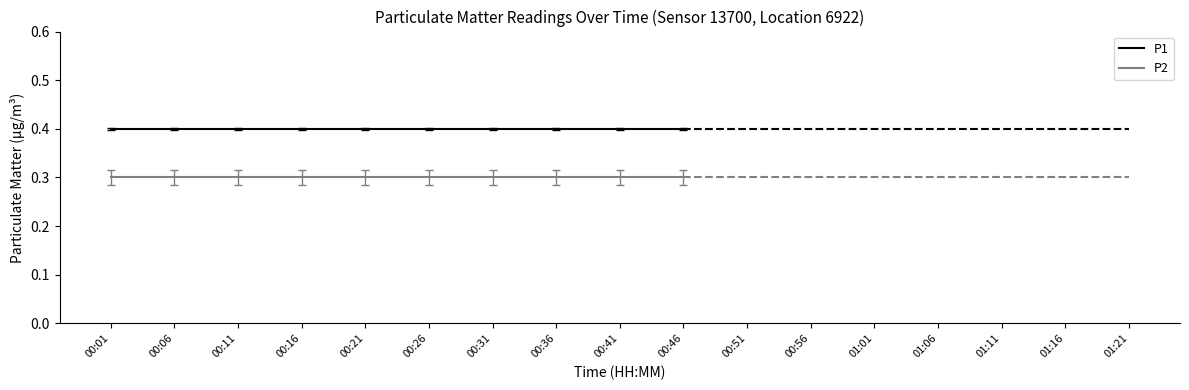

True or false: P2 and P1 cross at least once.

False